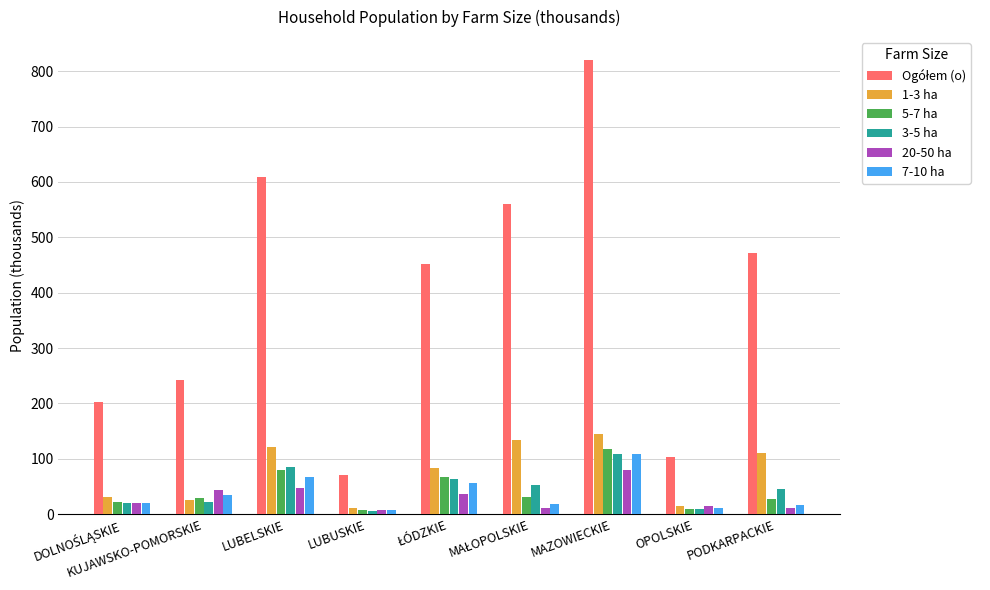

What is the difference between the maximum and second lowest values in the 5-7 ha series?

107.3